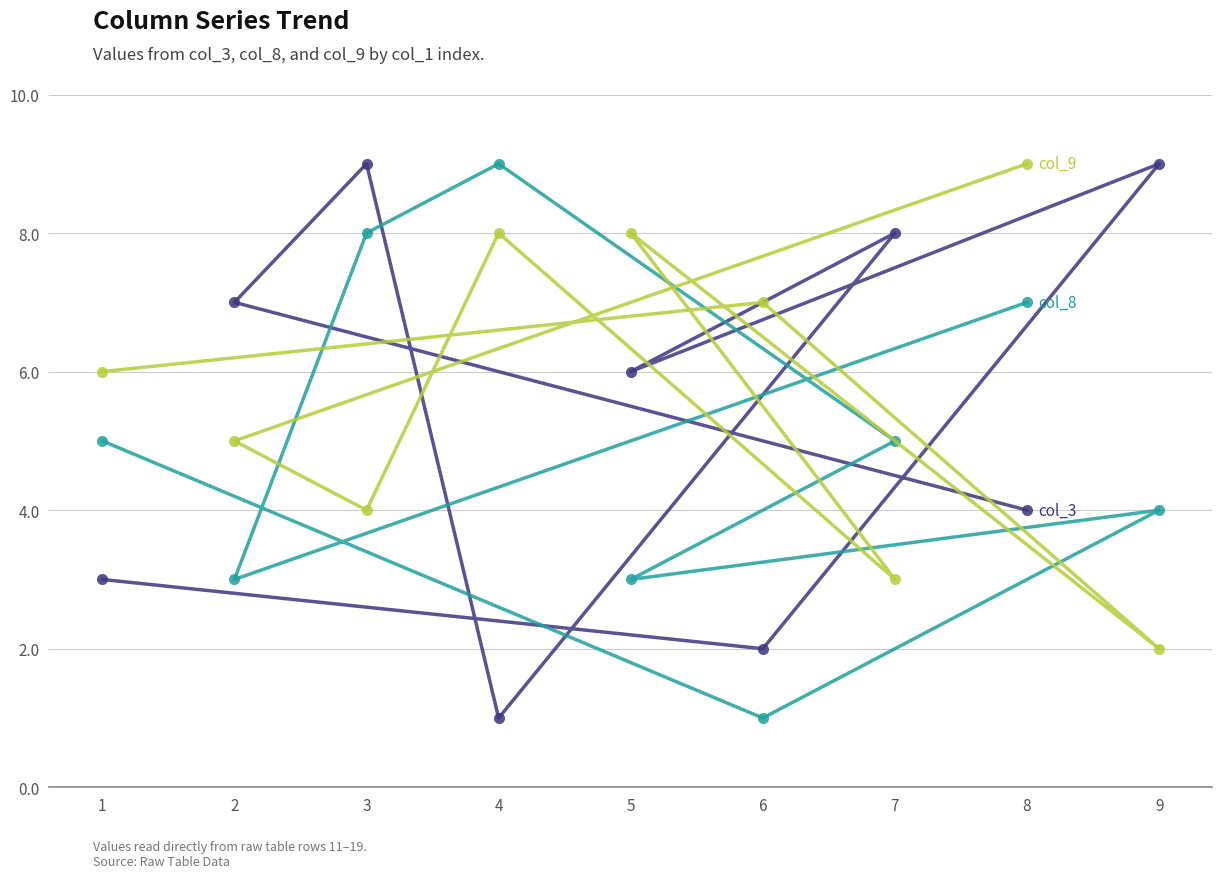

How many data points in col_8 are less than 5?

4